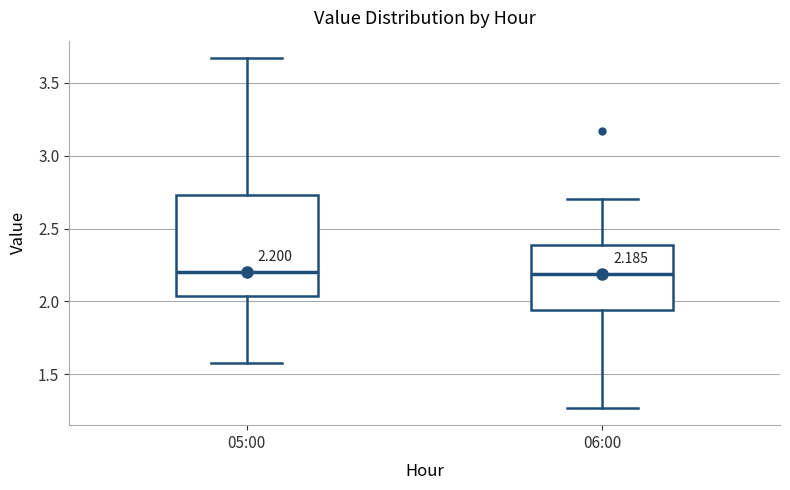

Comparing the boxes themselves (not the whiskers), which one is the tallest?

05:00